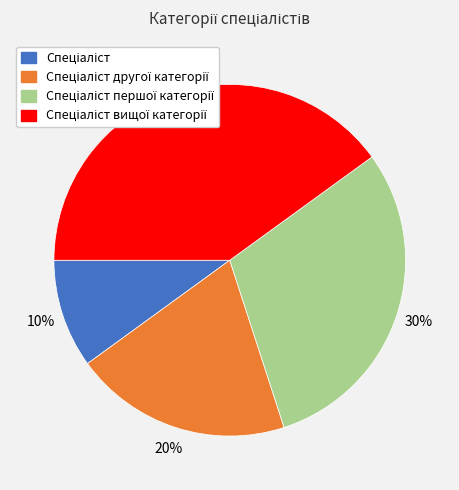

To the nearest percent, what is the difference between the largest and smallest slice percentages?

30%